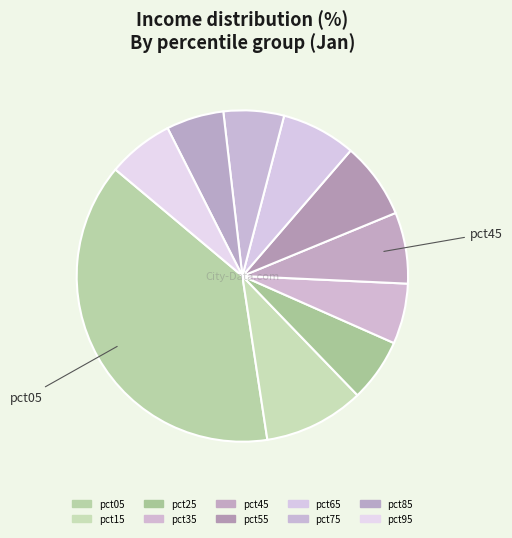

Does any single category account for the majority?

No